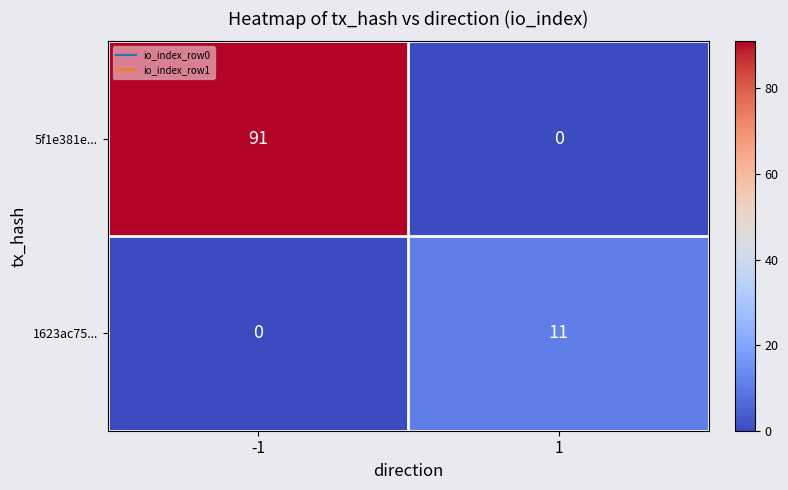

At how many categories does at least one series exceed 27?

1